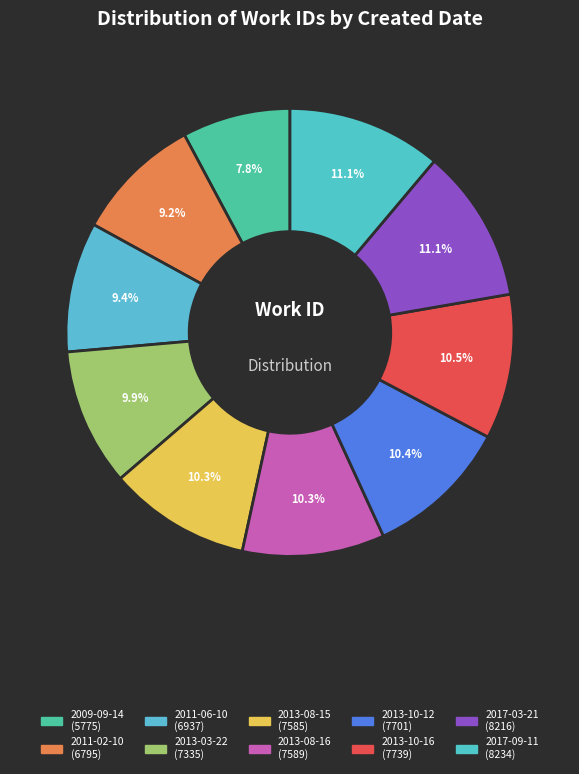

Count the number of slices in the pie.

10